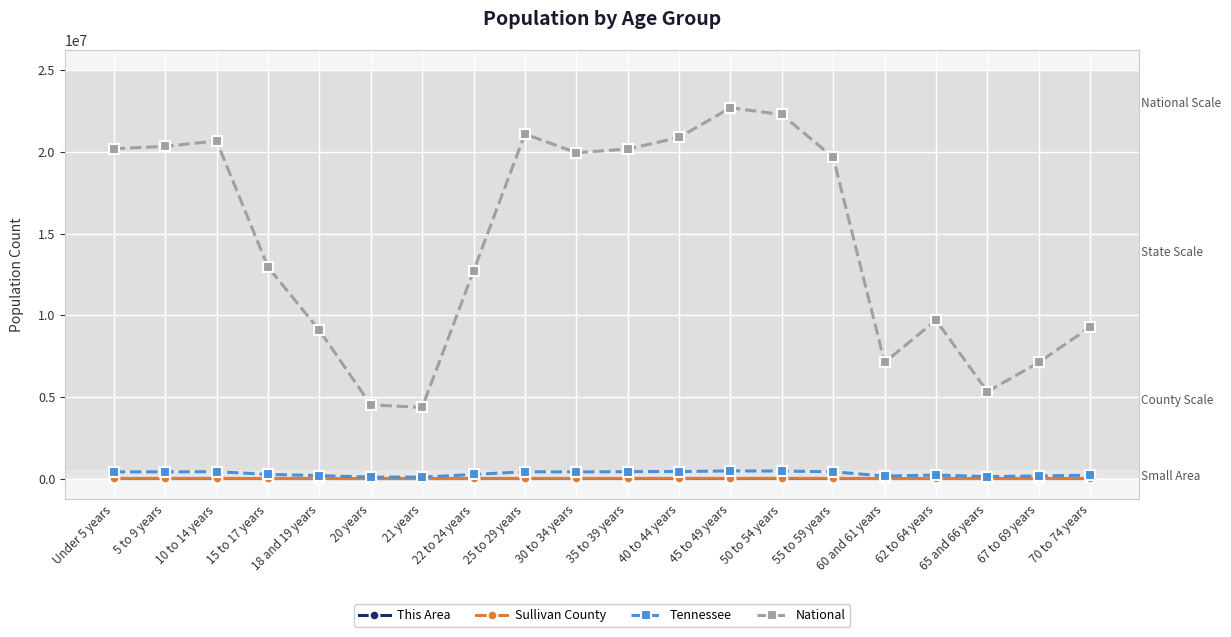

What is the maximum value shown in the chart?

22708591